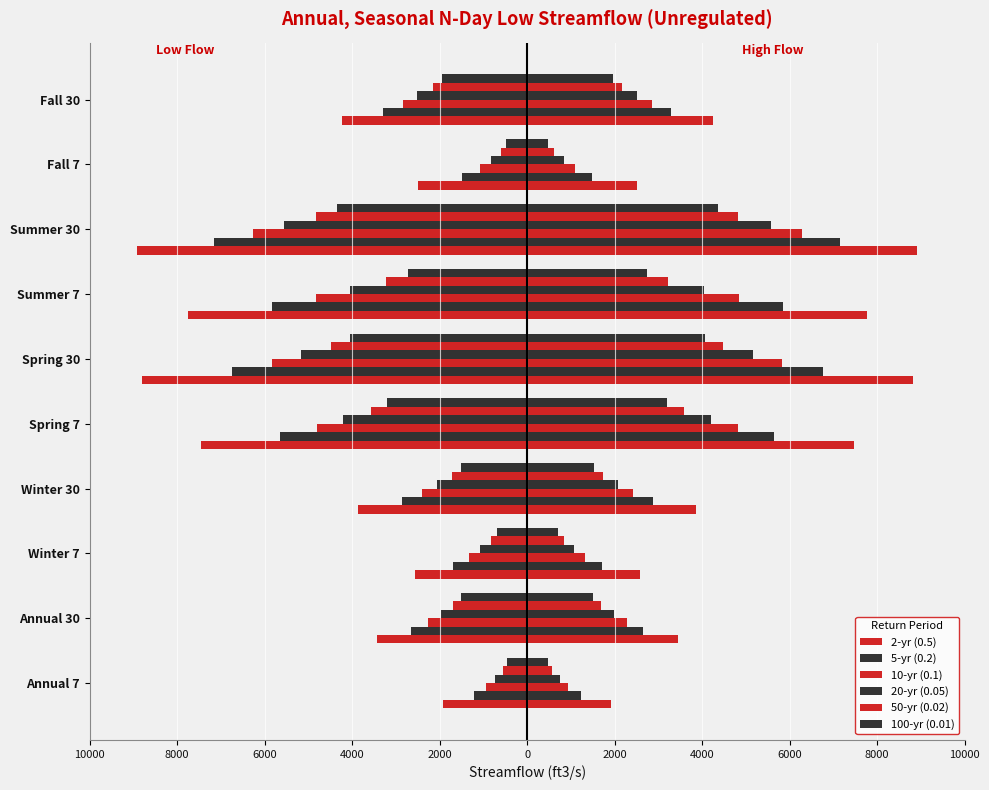

List the series in order of their peak value, highest first.

100-yr (0.01), 50-yr (0.02), 20-yr (0.05), 10-yr (0.1), 5-yr (0.2), 2-yr (0.5)